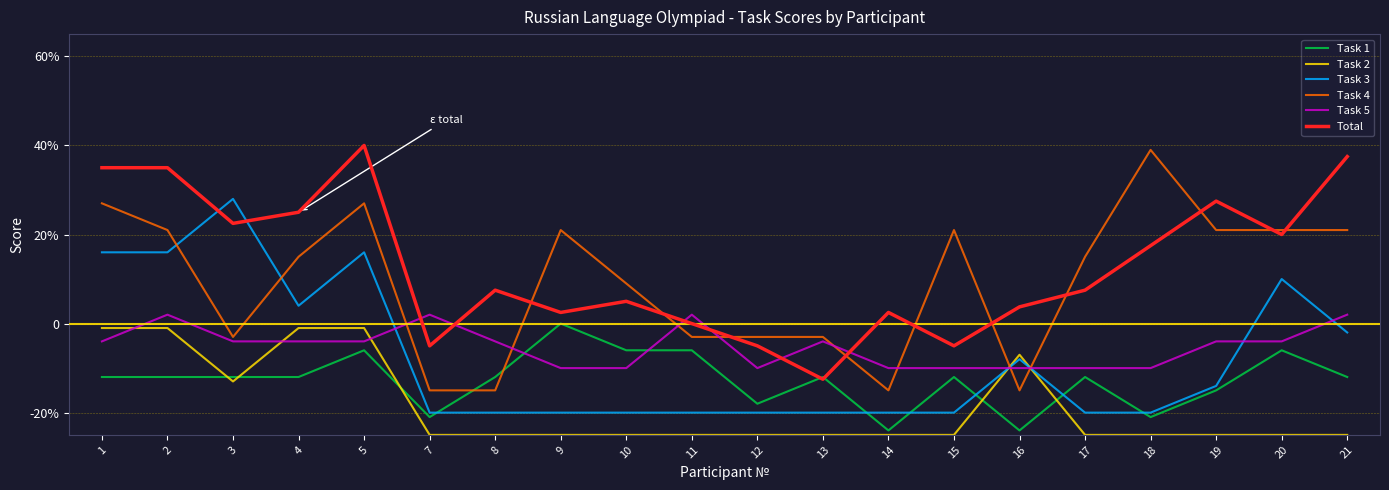

Reading left to right, list all the values displayed in this chart.

Task 1: -12.0	-12.0	-12.0	-12.0	-6.0	-21.0	-12.0	0.0	-6.0	-6.0	-18.0	-12.0	-24.0	-12.0	-24.0	-12.0	-21.0	-15.0	-6.0	-12.0
Task 2: -1.0	-1.0	-13.0	-1.0	-1.0	-25.0	-25.0	-25.0	-25.0	-25.0	-25.0	-25.0	-25.0	-25.0	-7.0	-25.0	-25.0	-25.0	-25.0	-25.0
Task 3: 16.0	16.0	28.0	4.0	16.0	-20.0	-20.0	-20.0	-20.0	-20.0	-20.0	-20.0	-20.0	-20.0	-8.0	-20.0	-20.0	-14.0	10.0	-2.0
Task 4: 27.0	21.0	-3.0	15.0	27.0	-15.0	-15.0	21.0	9.0	-3.0	-3.0	-3.0	-15.0	21.0	-15.0	15.0	39.0	21.0	21.0	21.0
Task 5: -4.0	2.0	-4.0	-4.0	-4.0	2.0	-4.0	-10.0	-10.0	2.0	-10.0	-4.0	-10.0	-10.0	-10.0	-10.0	-10.0	-4.0	-4.0	2.0
Total: 35.0	35.0	22.5	25.0	40.0	-5.0	7.5	2.5	5.0	0.0	-5.0	-12.5	2.5	-5.0	3.8	7.5	17.5	27.5	20.0	37.5